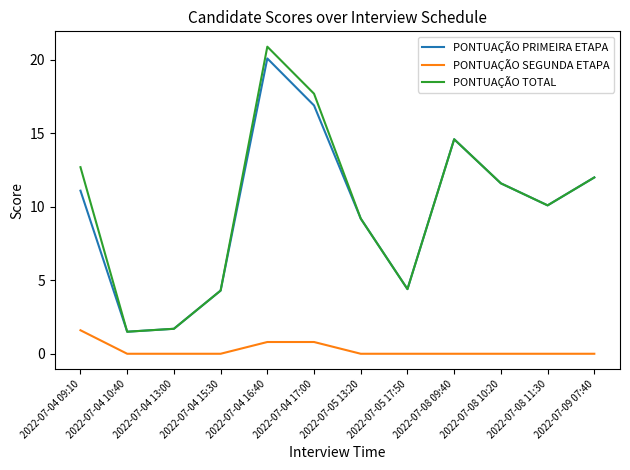

What is the total value across all series at 2022-07-04 09:10?

25.4